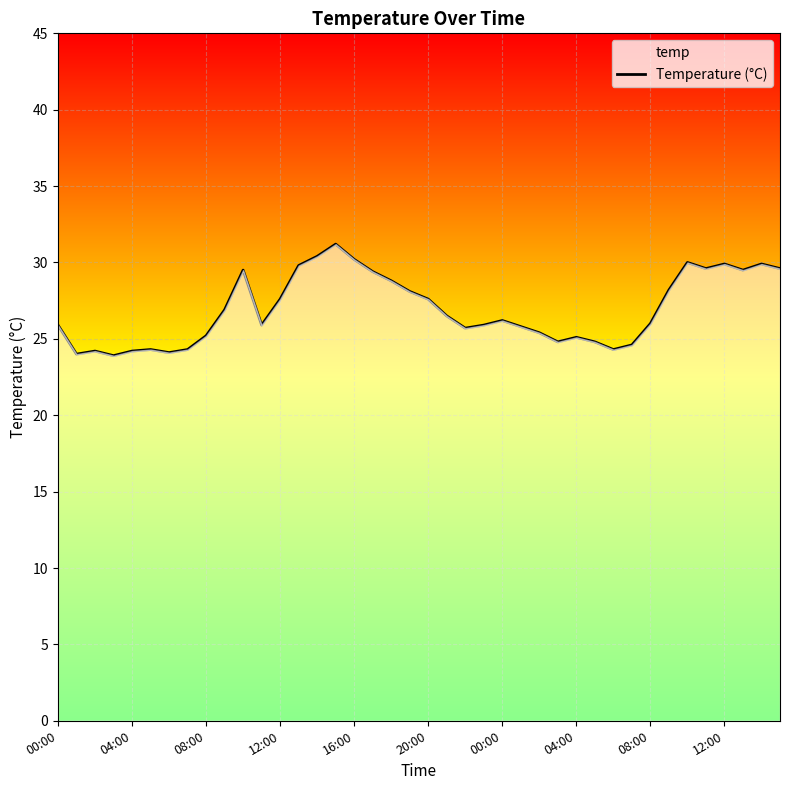

Does the chart display data point markers on the line(s)?

No